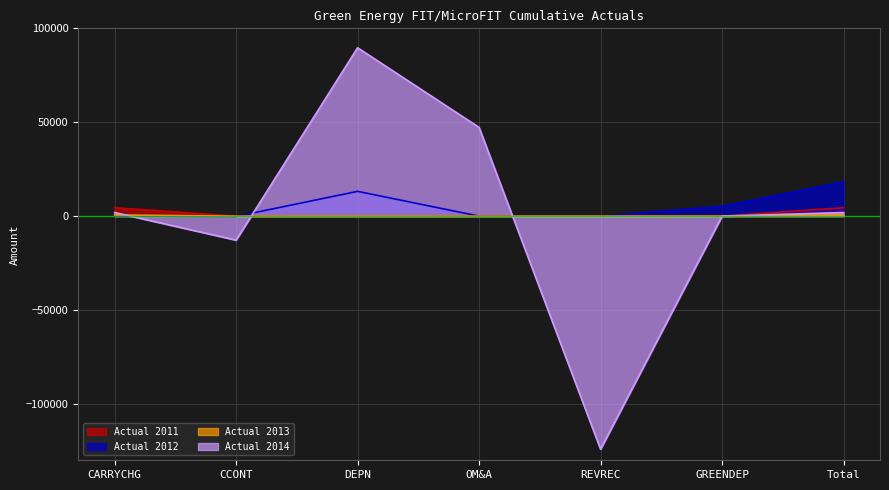

Between Total and CARRYCHG, which is larger?

Total